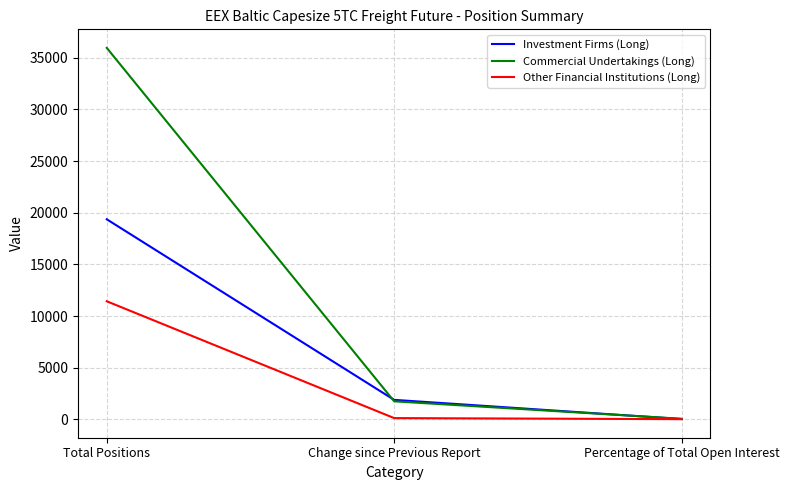

Rank the series by their maximum value, from highest to lowest.

Commercial Undertakings (Long), Investment Firms (Long), Other Financial Institutions (Long)